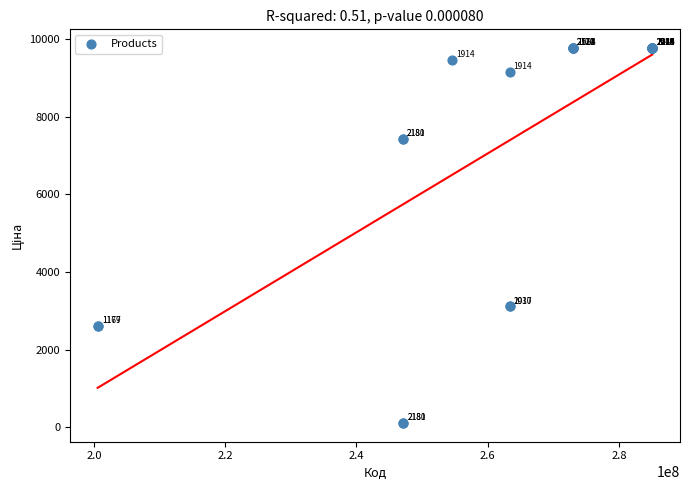

What Y value in the scatter plot is closest to 4938?

3112.5